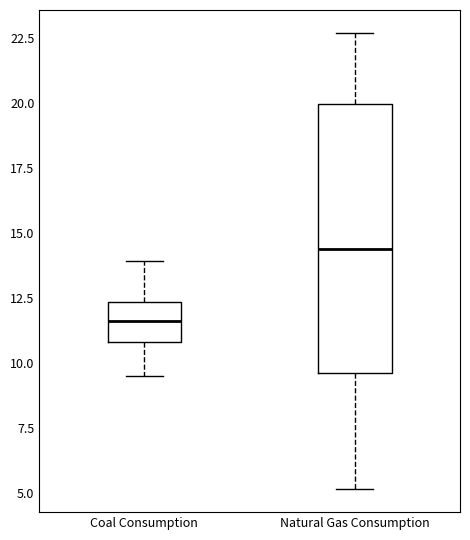

Reading left to right, read every box against the y-axis: the position of its median line, the range the box covers, and the ends of its whiskers. The values are not printed on the chart, so give them approximately, as read against the axis.

Coal Consumption: median 11.5, box 11.0 to 12.5, whiskers 9.5 to 14.0
Natural Gas Consumption: median 14.5, box 9.5 to 20.0, whiskers 5.0 to 22.5